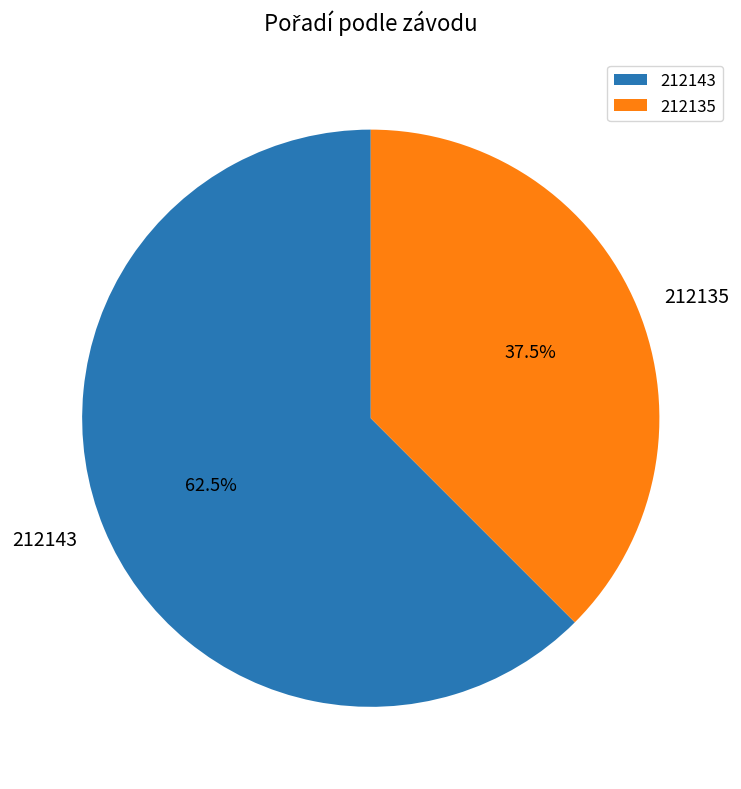

To the nearest percent, what is the difference between the 212135 and 212143 slice percentages?

25%